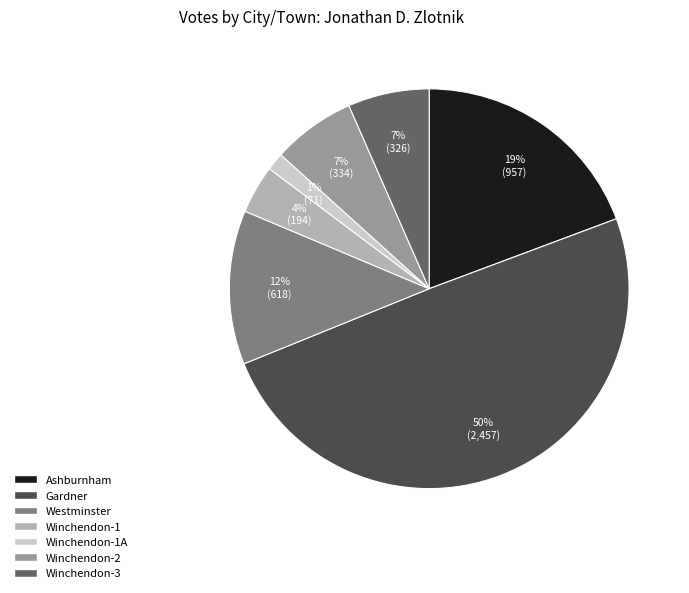

Between Winchendon-3 and Ashburnham, which is larger?

Ashburnham